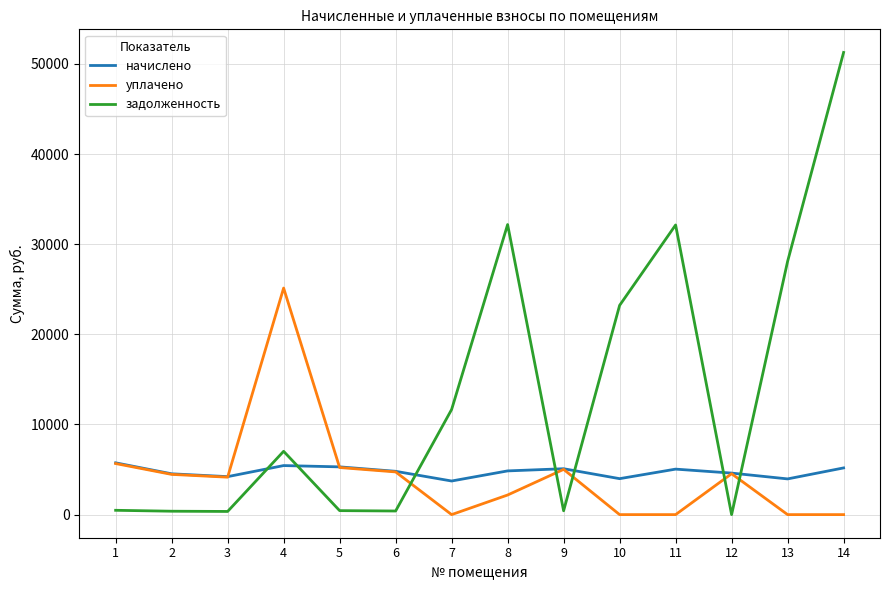

Rank the series by their maximum value, from highest to lowest.

задолженность, уплачено, начислено